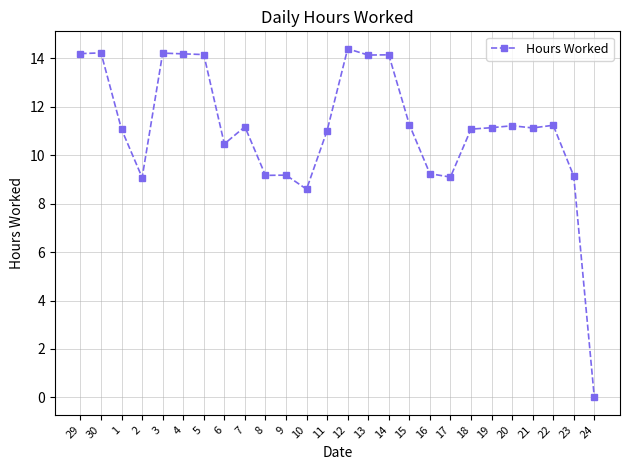

Which label corresponds to the smallest value in the chart?

24